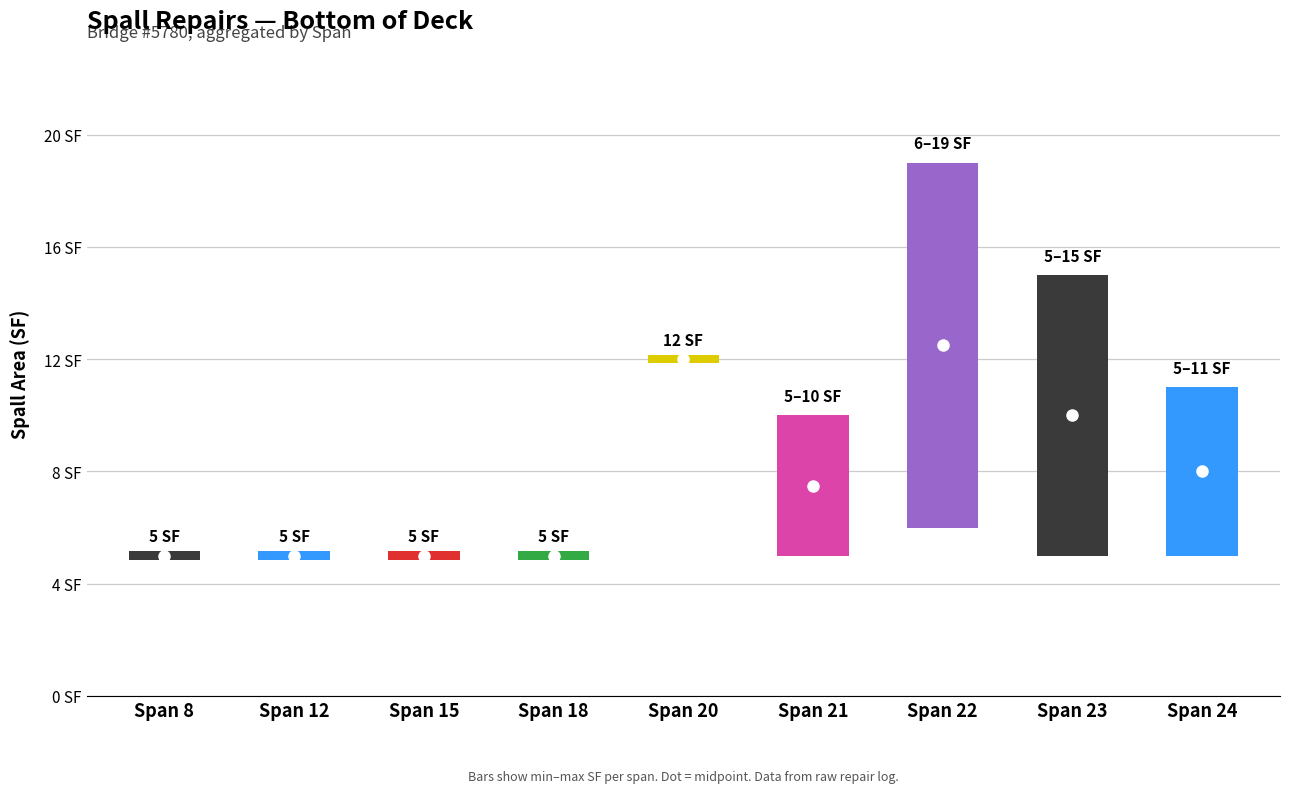

List the labels in order of value, largest first.

Span 22, Span 23, Span 20, Span 24, Span 21, Span 8, Span 12, Span 15, Span 18